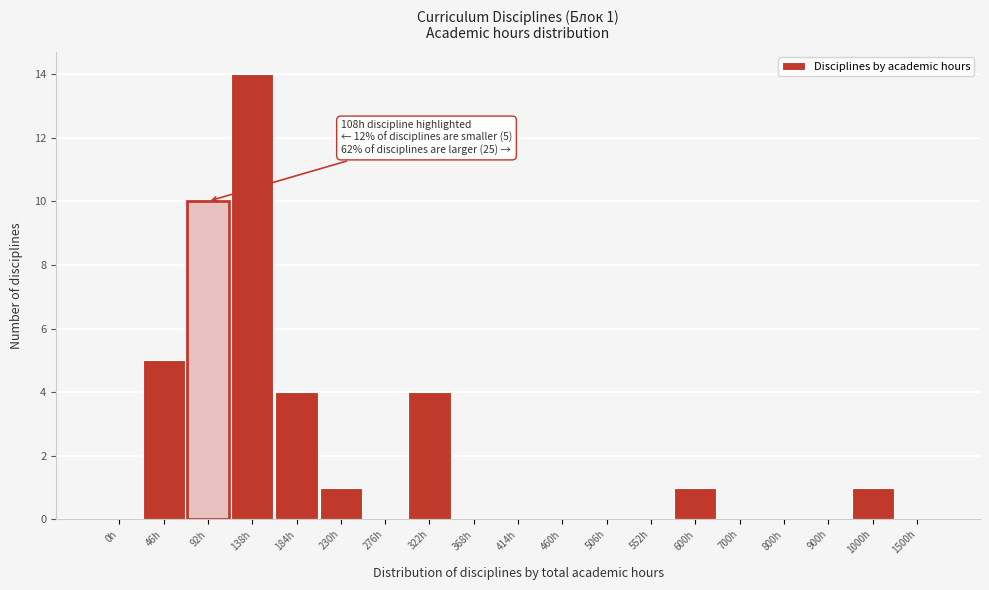

Reading right to left, list all the values displayed in this chart.

1500h=0	1000h=1	900h=0	800h=0	700h=0	600h=1	552h=0	506h=0	460h=0	414h=0	368h=0	322h=4	276h=0	230h=1	184h=4	138h=14	92h=10	46h=5	0h=0